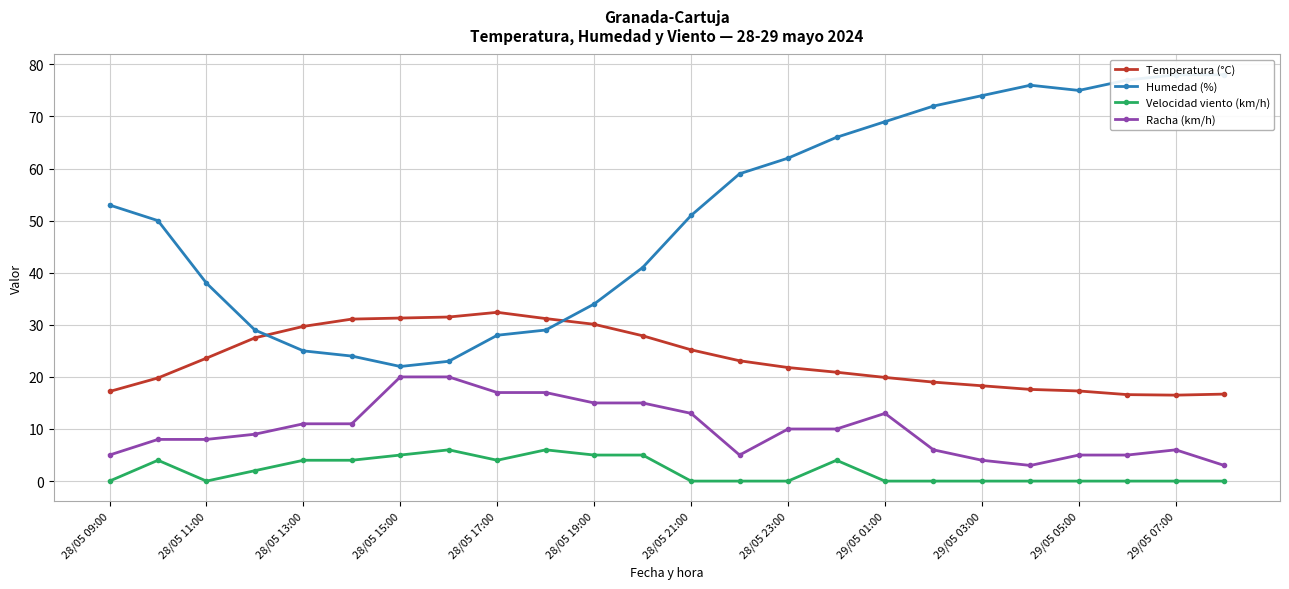

At how many categories does at least one series exceed 7?

24